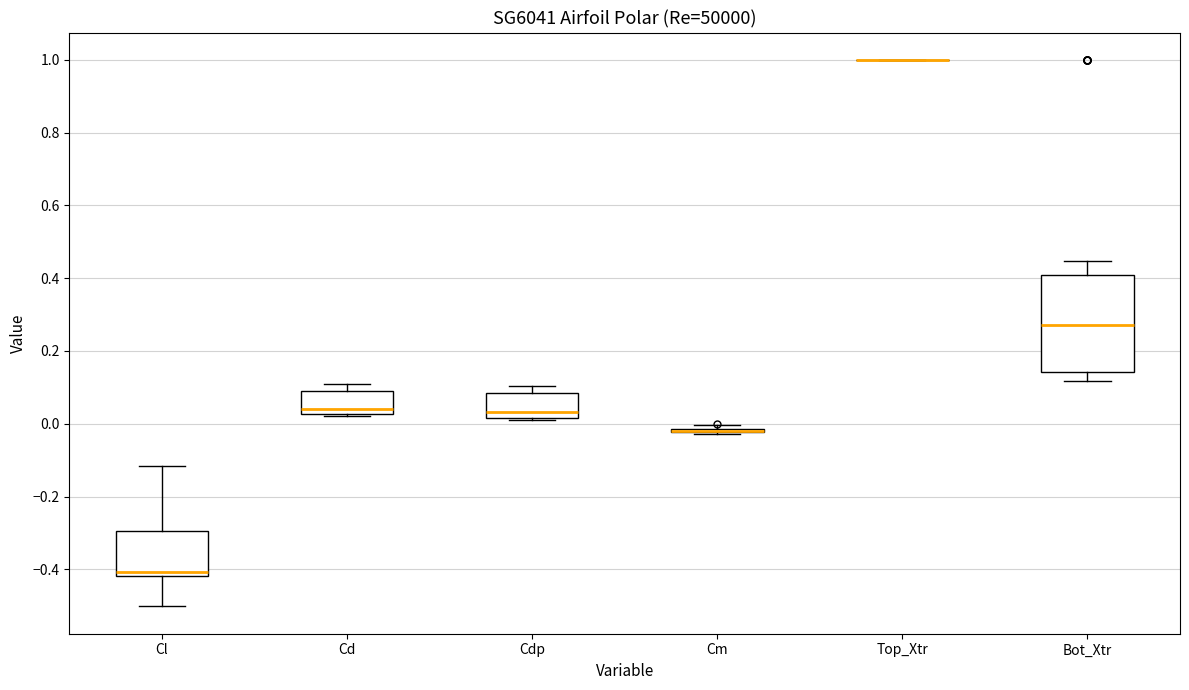

Reading left to right, transcribe this box plot: for each box, give where its median line is, the range the box spans, and where its two whiskers end, as read against the y-axis. The values are not printed on the chart, so give them approximately, as read against the axis.

Cl: median -0.40, box -0.42 to -0.30, whiskers -0.50 to -0.12
Cd: median 0.04, box 0.02 to 0.10, whiskers 0.02 to 0.10 (just above the box's upper edge)
Cdp: median 0.04, box 0.02 to 0.08, whiskers 0.02 to 0.10
Cm: box collapsed to a line at -0.02, whiskers -0.02 to 0.00
Top_Xtr: box collapsed to a line at 1.00, whiskers 1.00 to 1.00
Bot_Xtr: median 0.28, box 0.14 to 0.40, whiskers 0.12 to 0.44